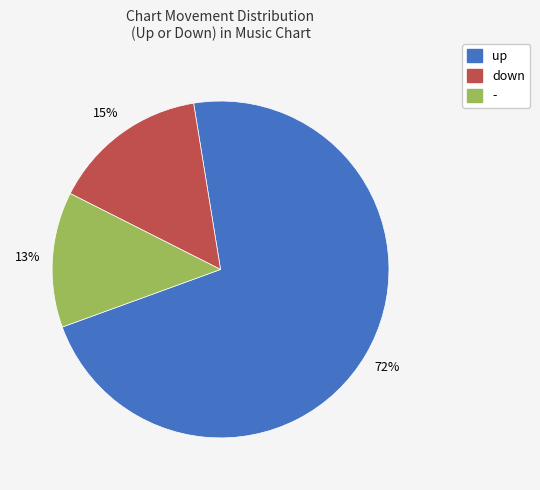

Count the number of slices in the pie.

3